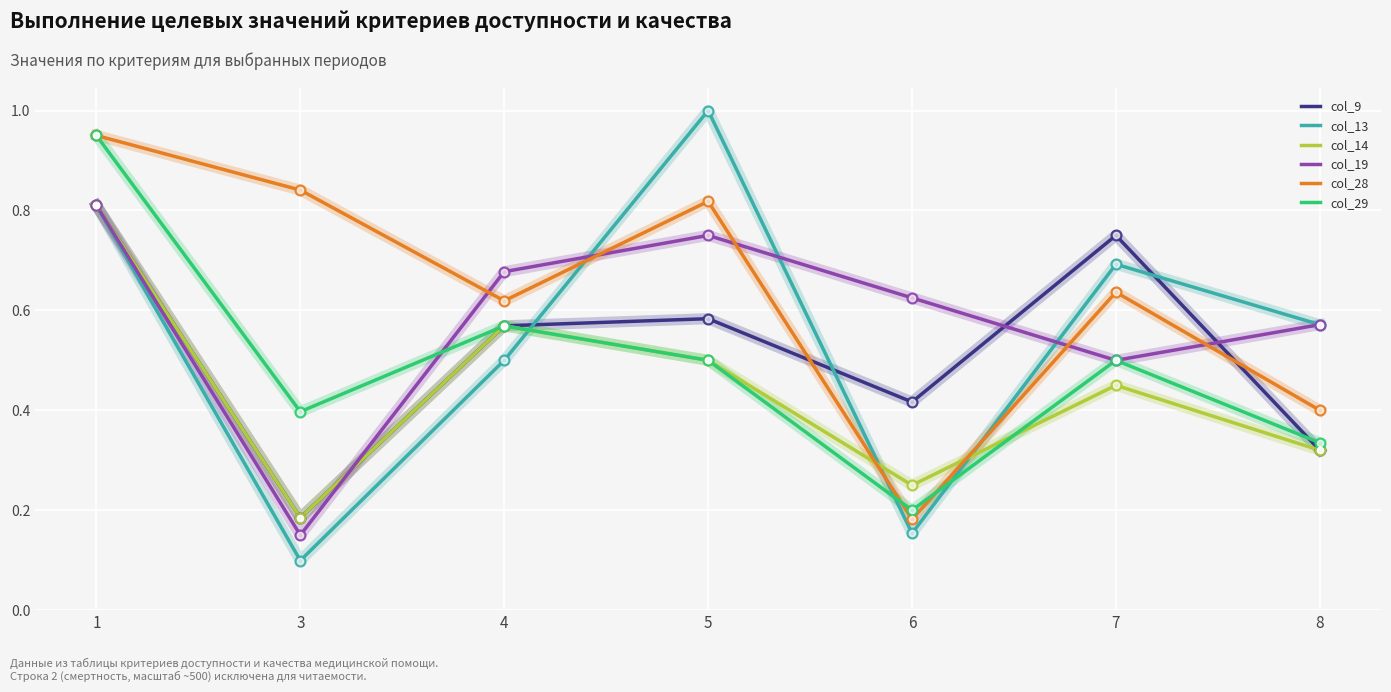

Is the value of col_9 at 8 greater than the value of col_29 at 8?

No